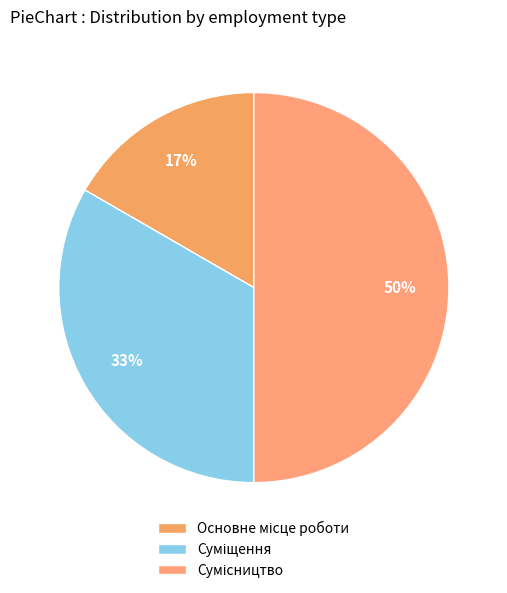

Approximately how many times larger is the value at Сумісництво compared to Суміщення?

1.5